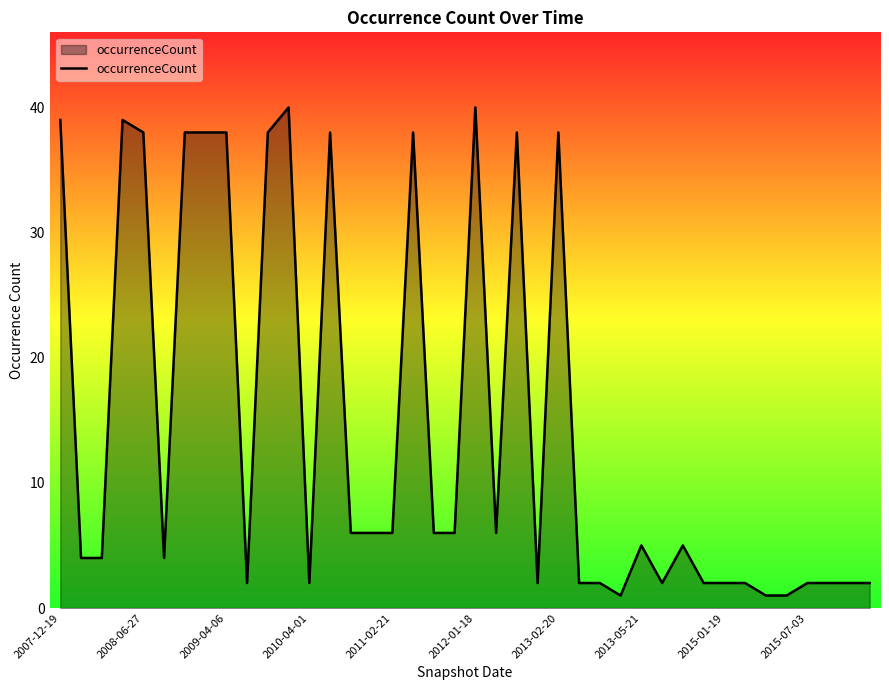

What is the greatest value displayed?

40